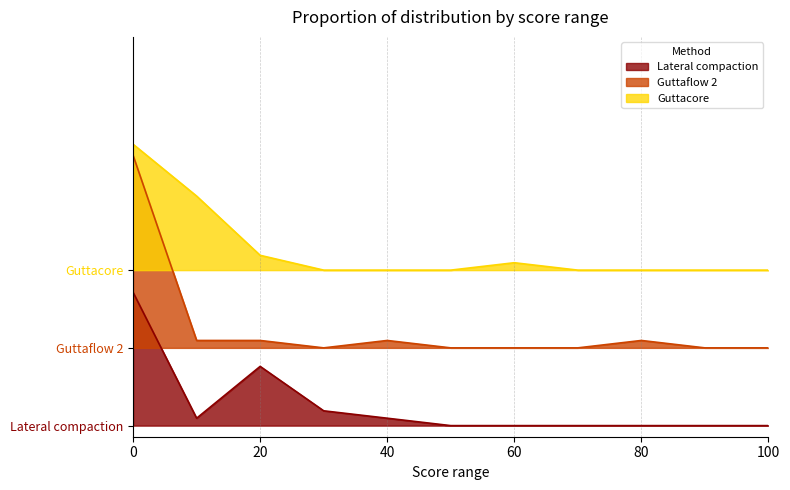

Does the chart have visible grid lines?

Yes